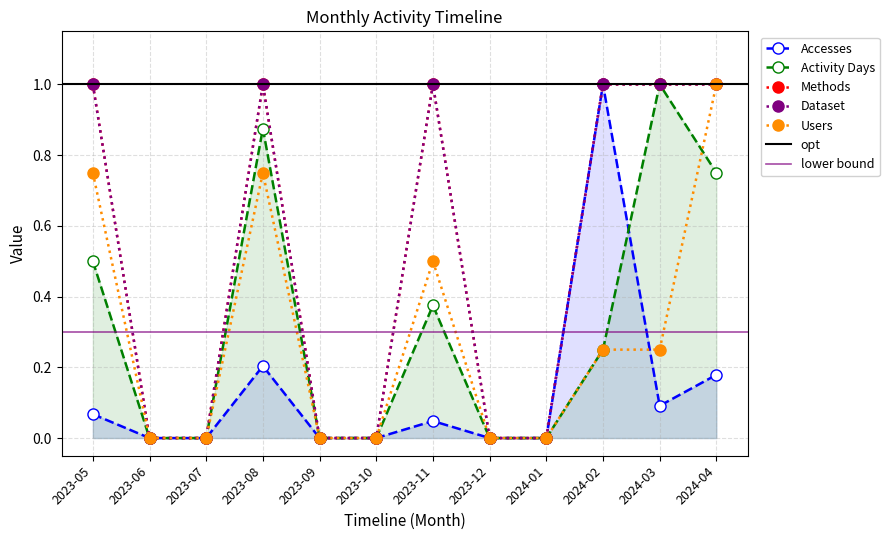

At how many categories does at least one series exceed 0?

6